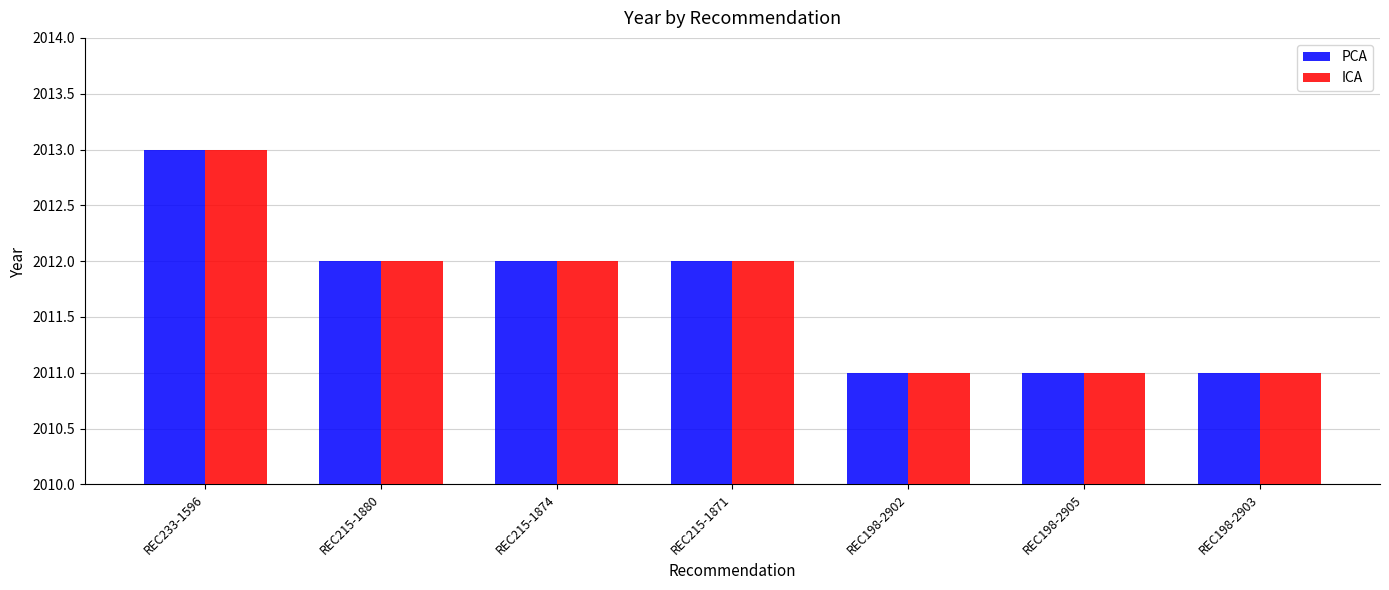

How many bars are there in total?

14